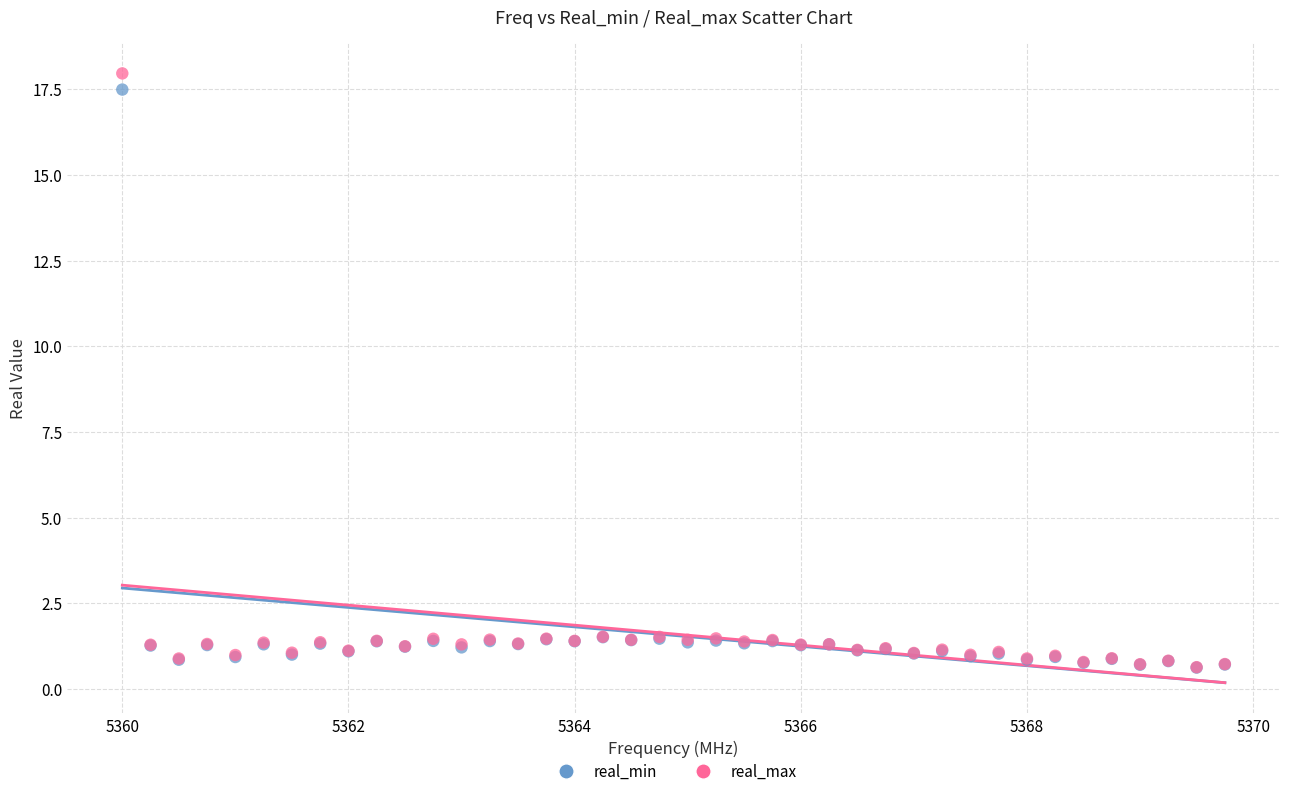

What are all the series names shown in the legend?

real_min, real_max